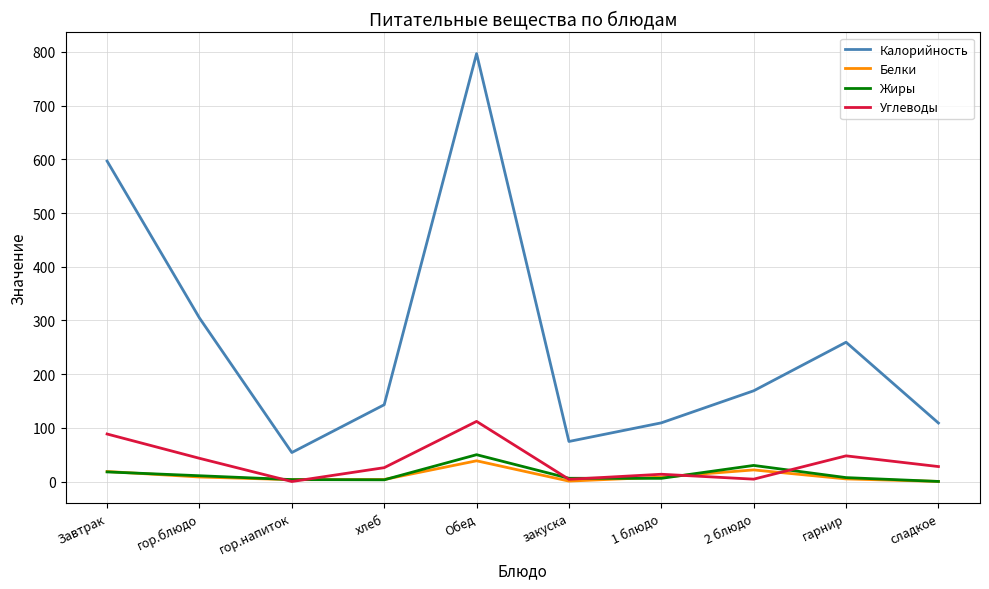

Which series has the largest range (max minus min)?

Калорийность